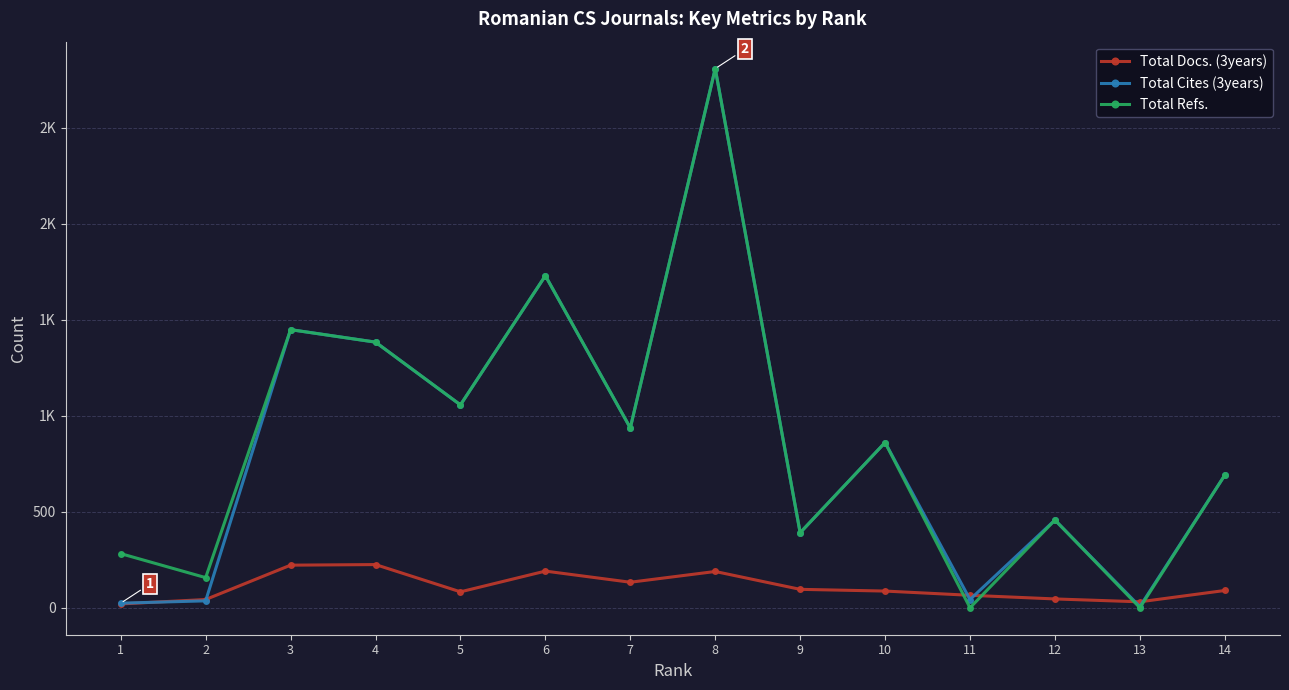

True or false: Total Cites (3years) and Total Refs. cross at least once.

False